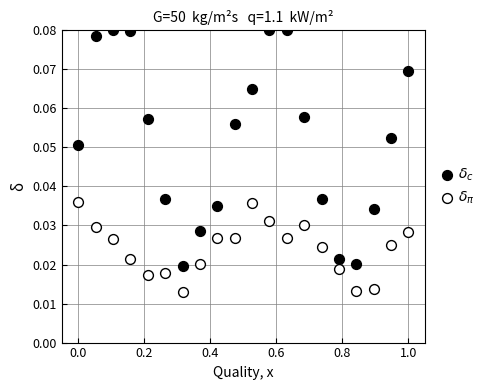

What is the X range (max minus min) for the scatter plot?

1.0